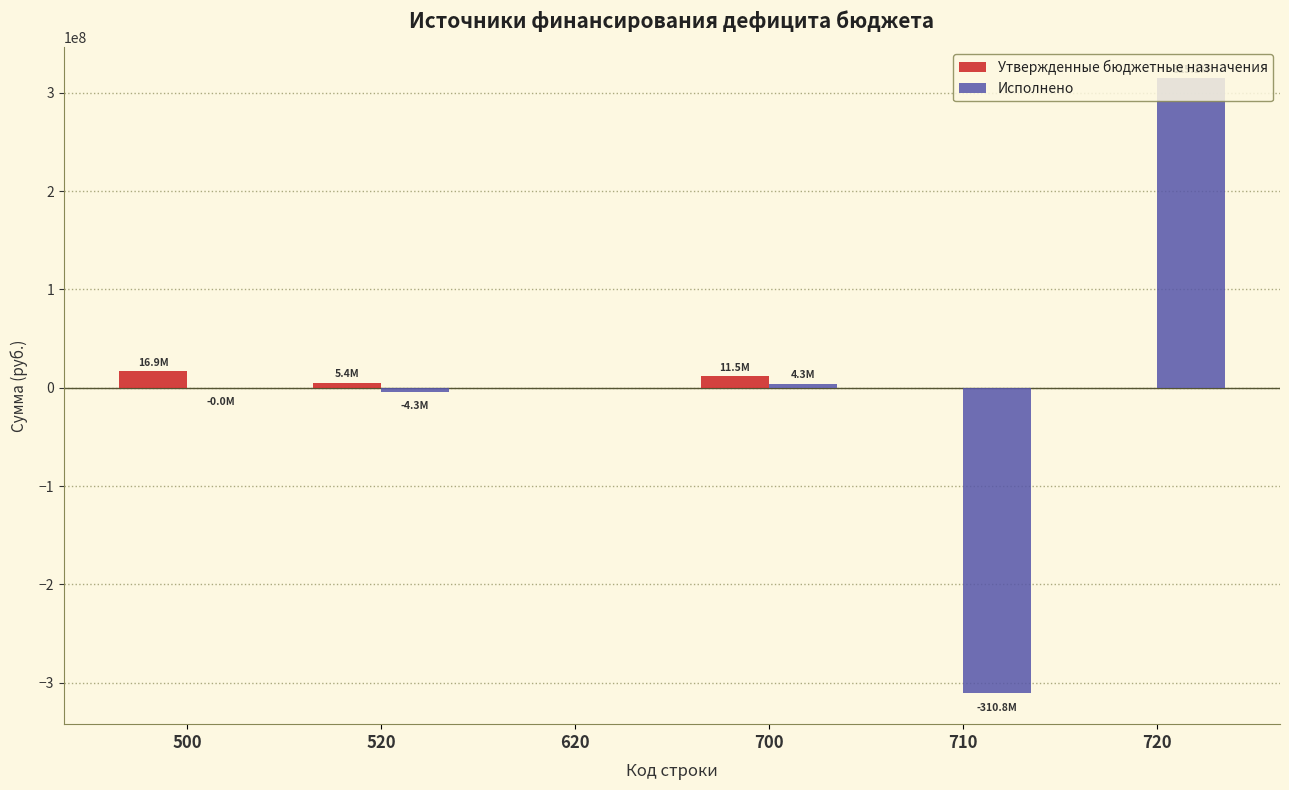

Is it true that Исполнено equals -310806638.1 at 710?

True